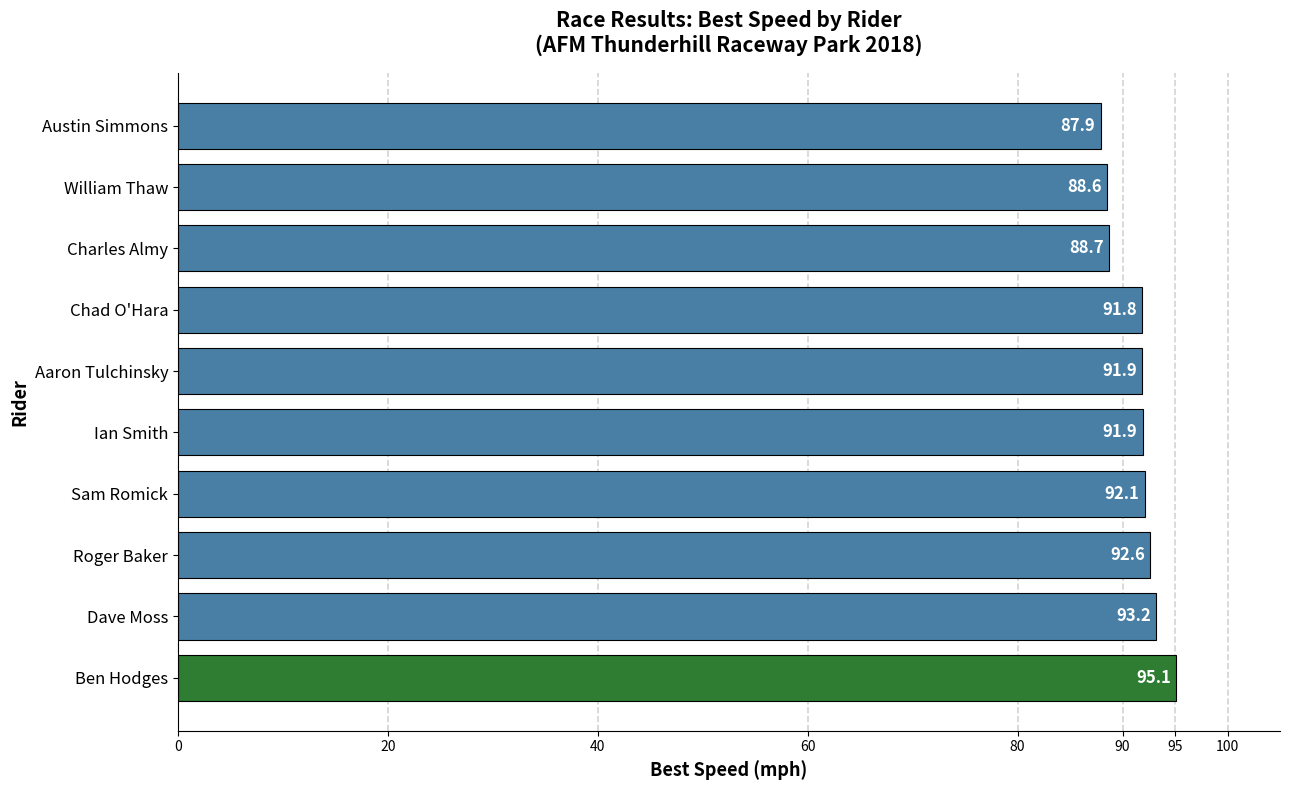

What is the difference between the maximum and minimum values?

7.2